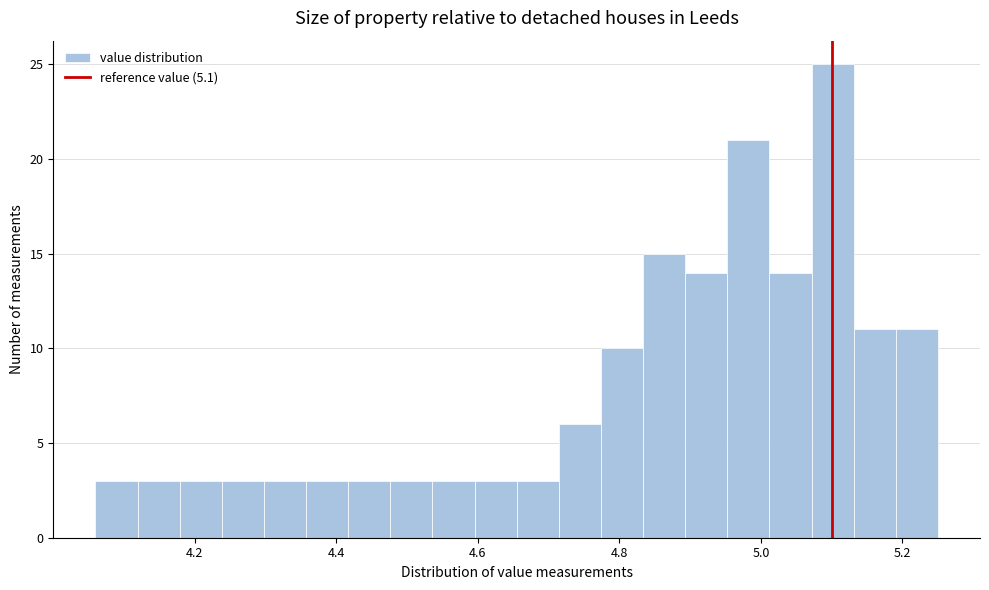

Read against the x-axis, roughly where is the centre of the tallest bar?

5.10